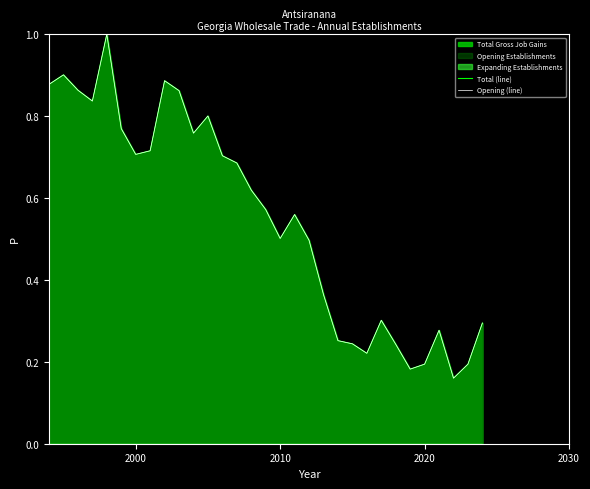

How many Opening (line) values are between 0 and 1?

31